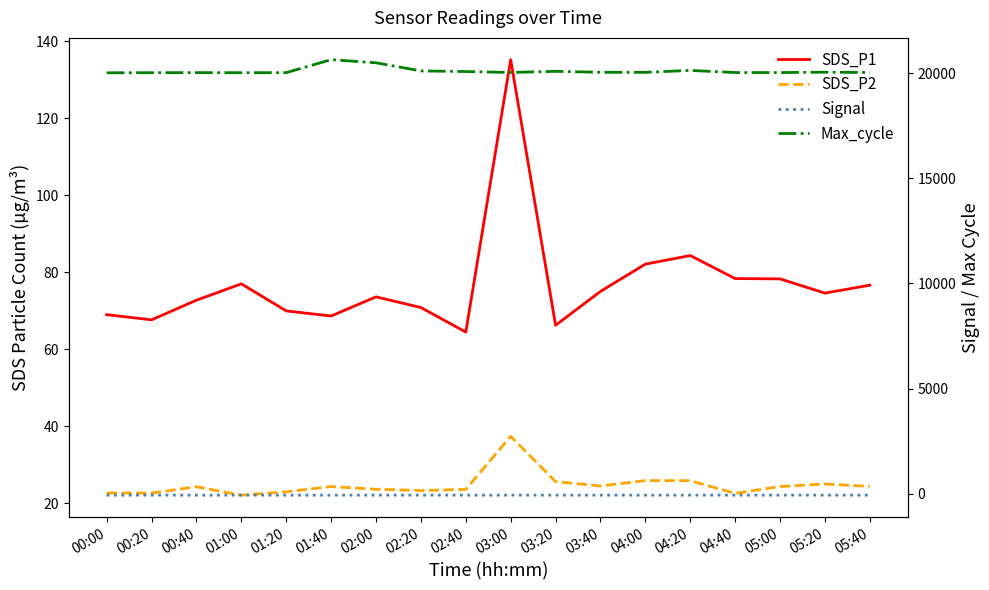

At how many categories does at least one series exceed 13927?

18